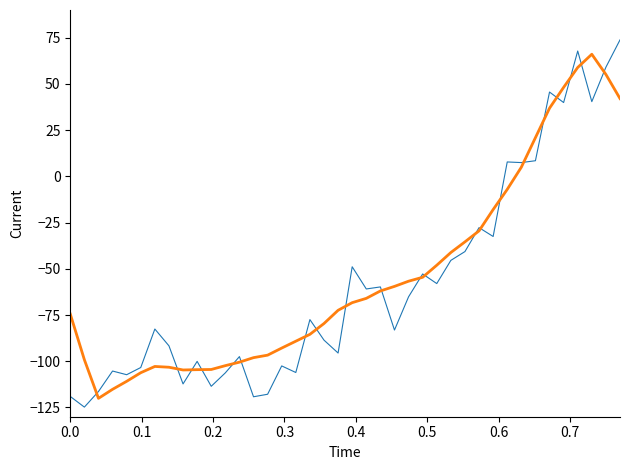

What is the maximum value shown in the chart?

73.8